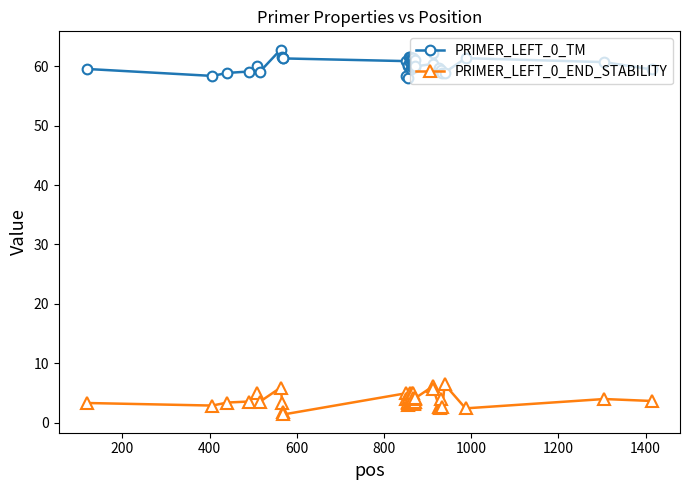

What is the sum of all PRIMER_LEFT_0_END_STABILITY values?

155.5